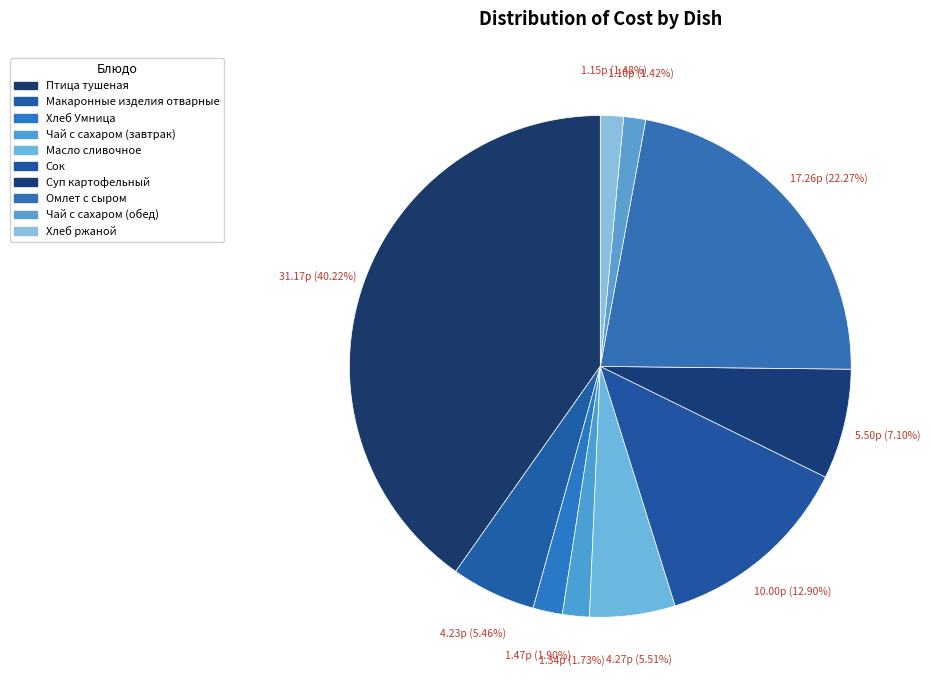

How many slices are in this pie chart?

10